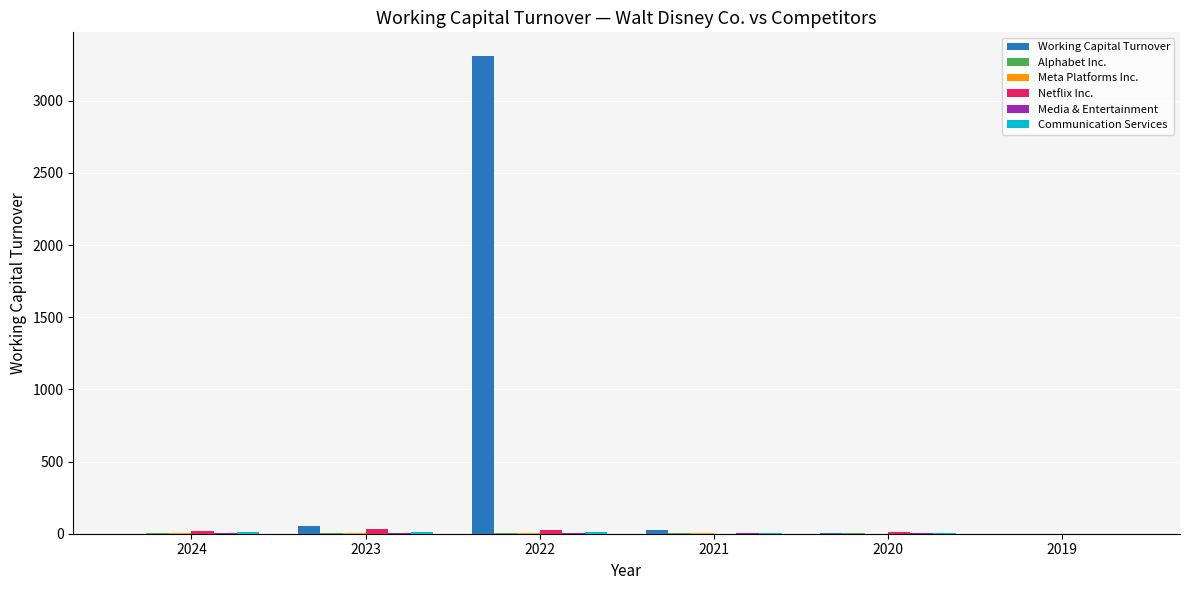

At which category does the chart reach its peak across all series?

2022